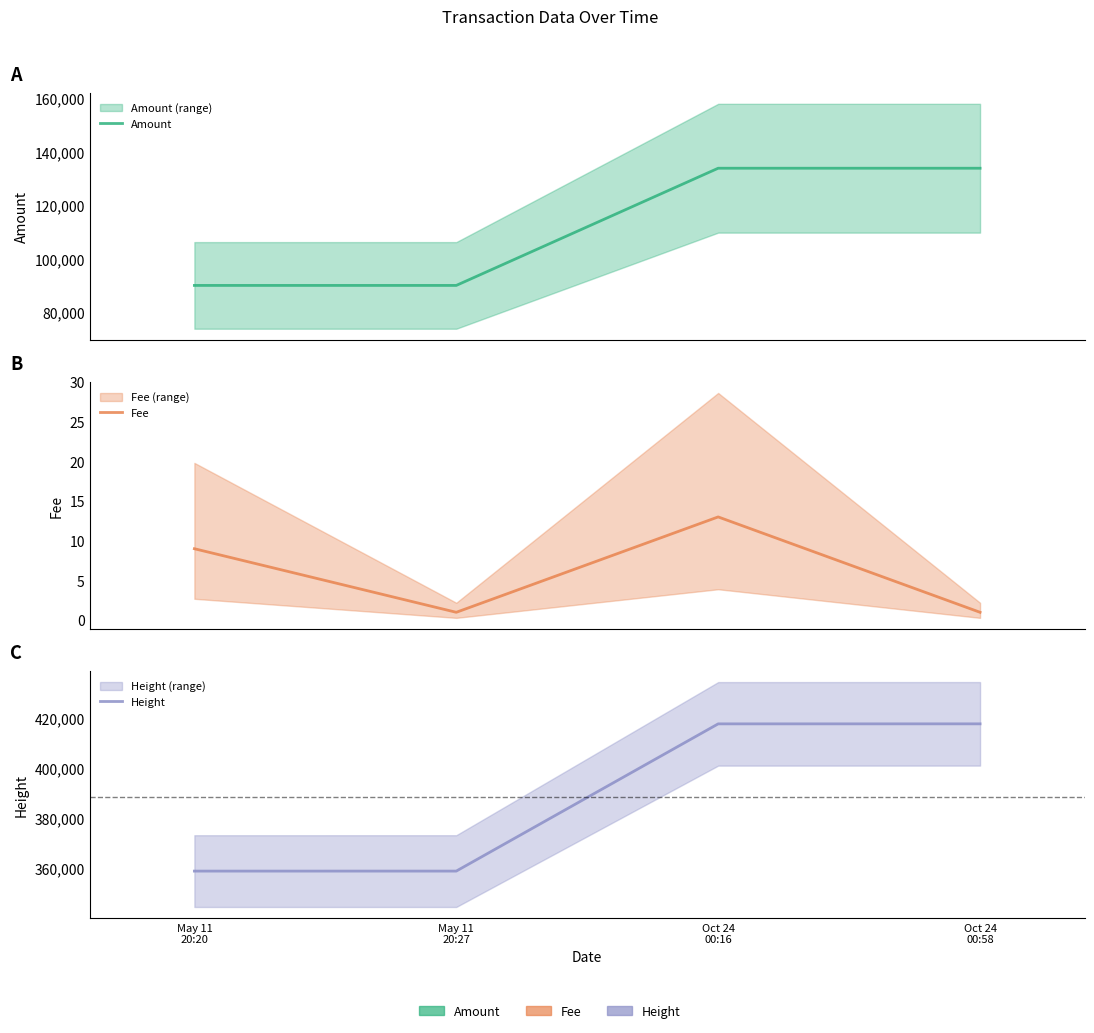

Rank the series by their average value, from lowest to highest.

Fee, Amount, Height